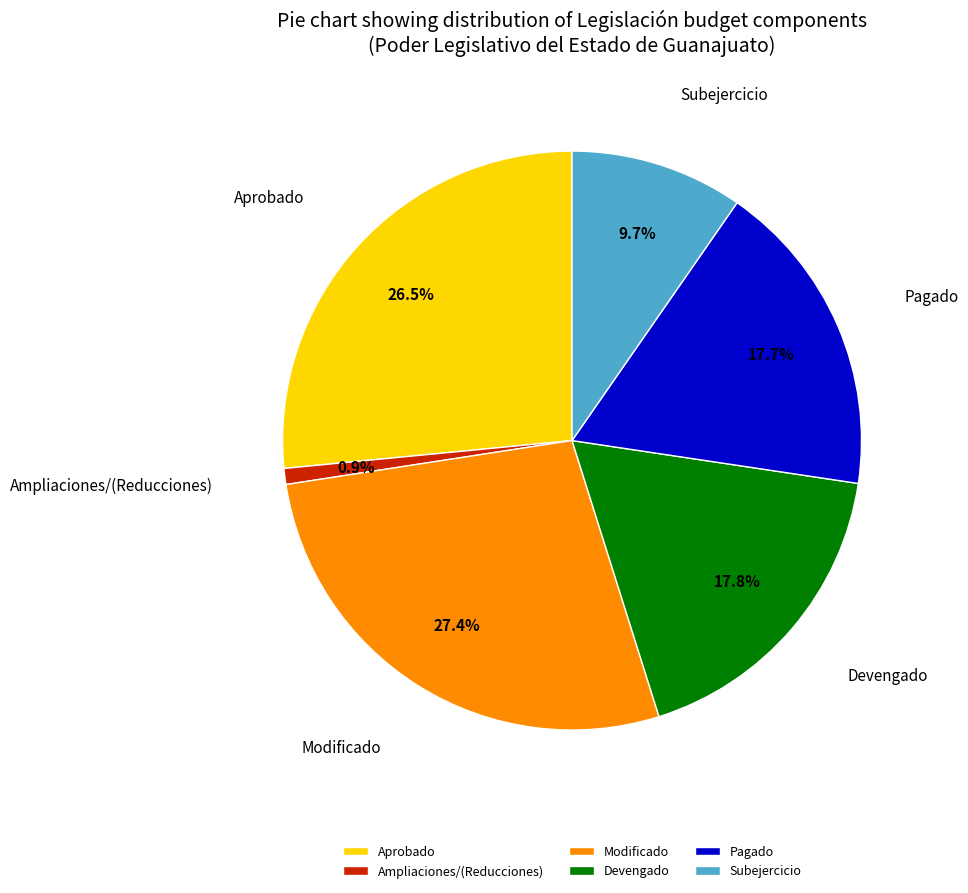

Does any single category account for the majority?

No